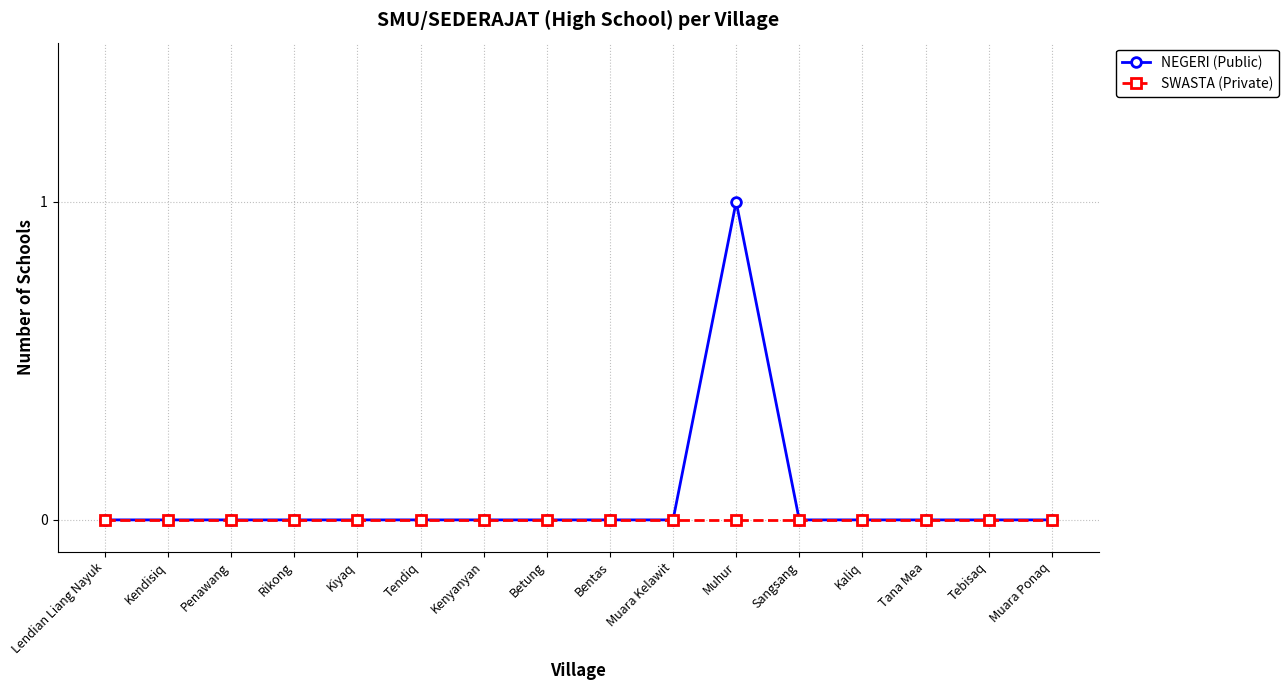

Rank the series by their maximum value, from highest to lowest.

NEGERI (Public), SWASTA (Private)